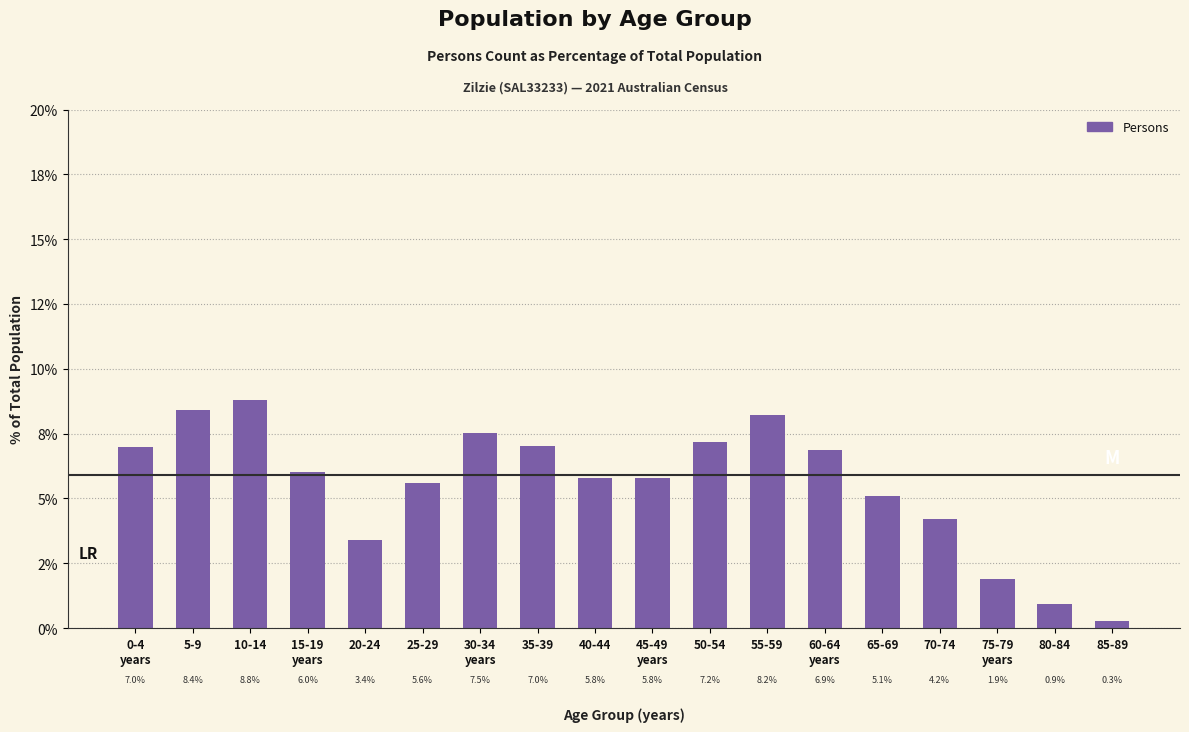

What is the value of the 3rd bar from the left?

8.8